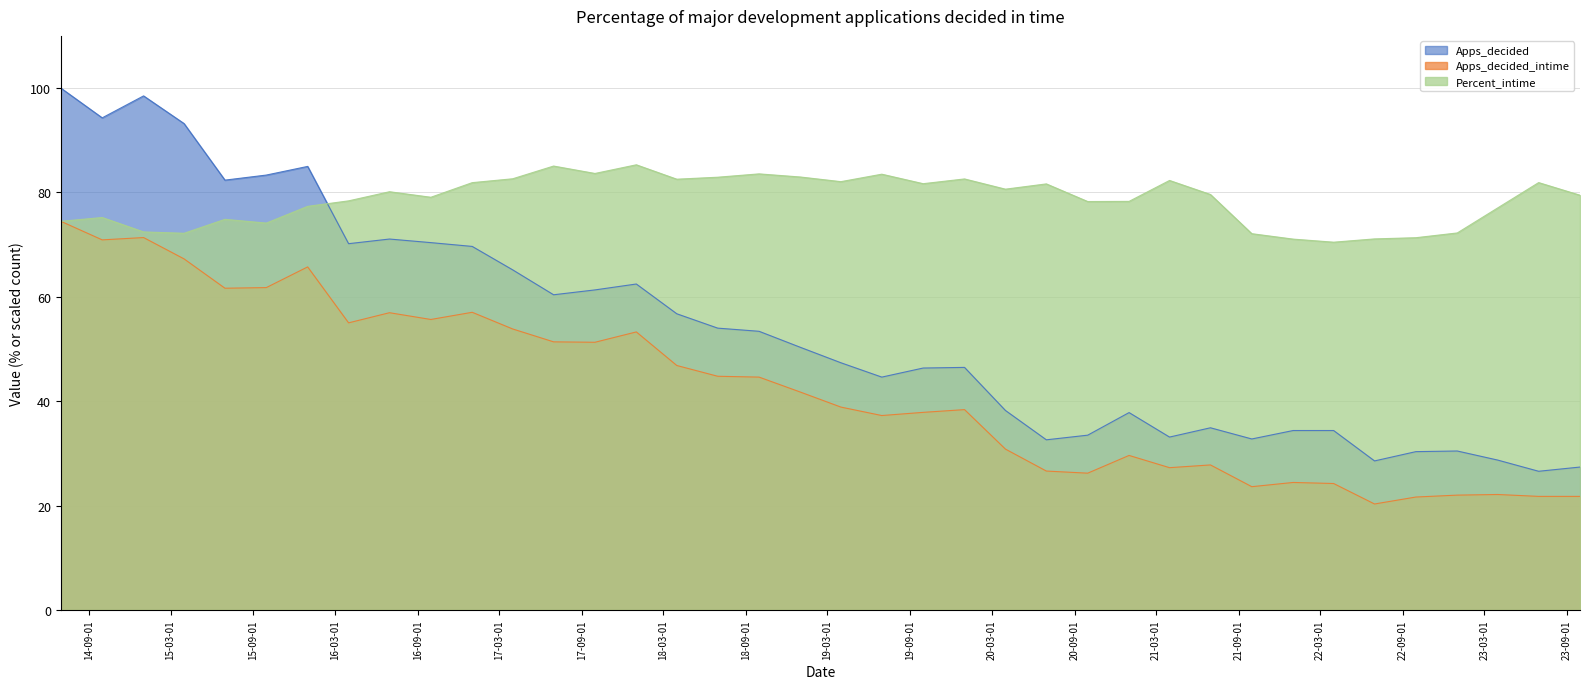

Does the chart have visible grid lines?

Yes